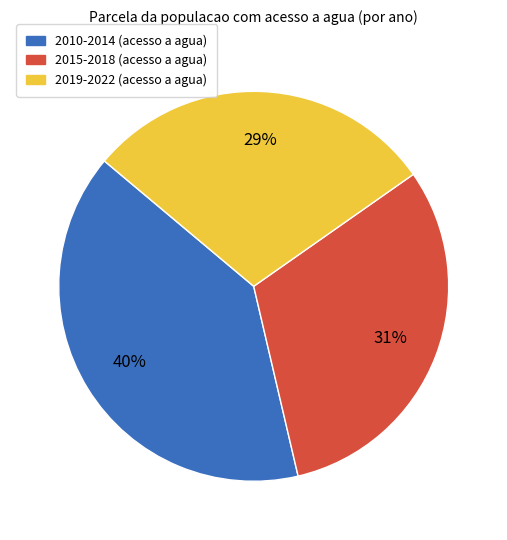

Is there a majority slice in this chart?

No